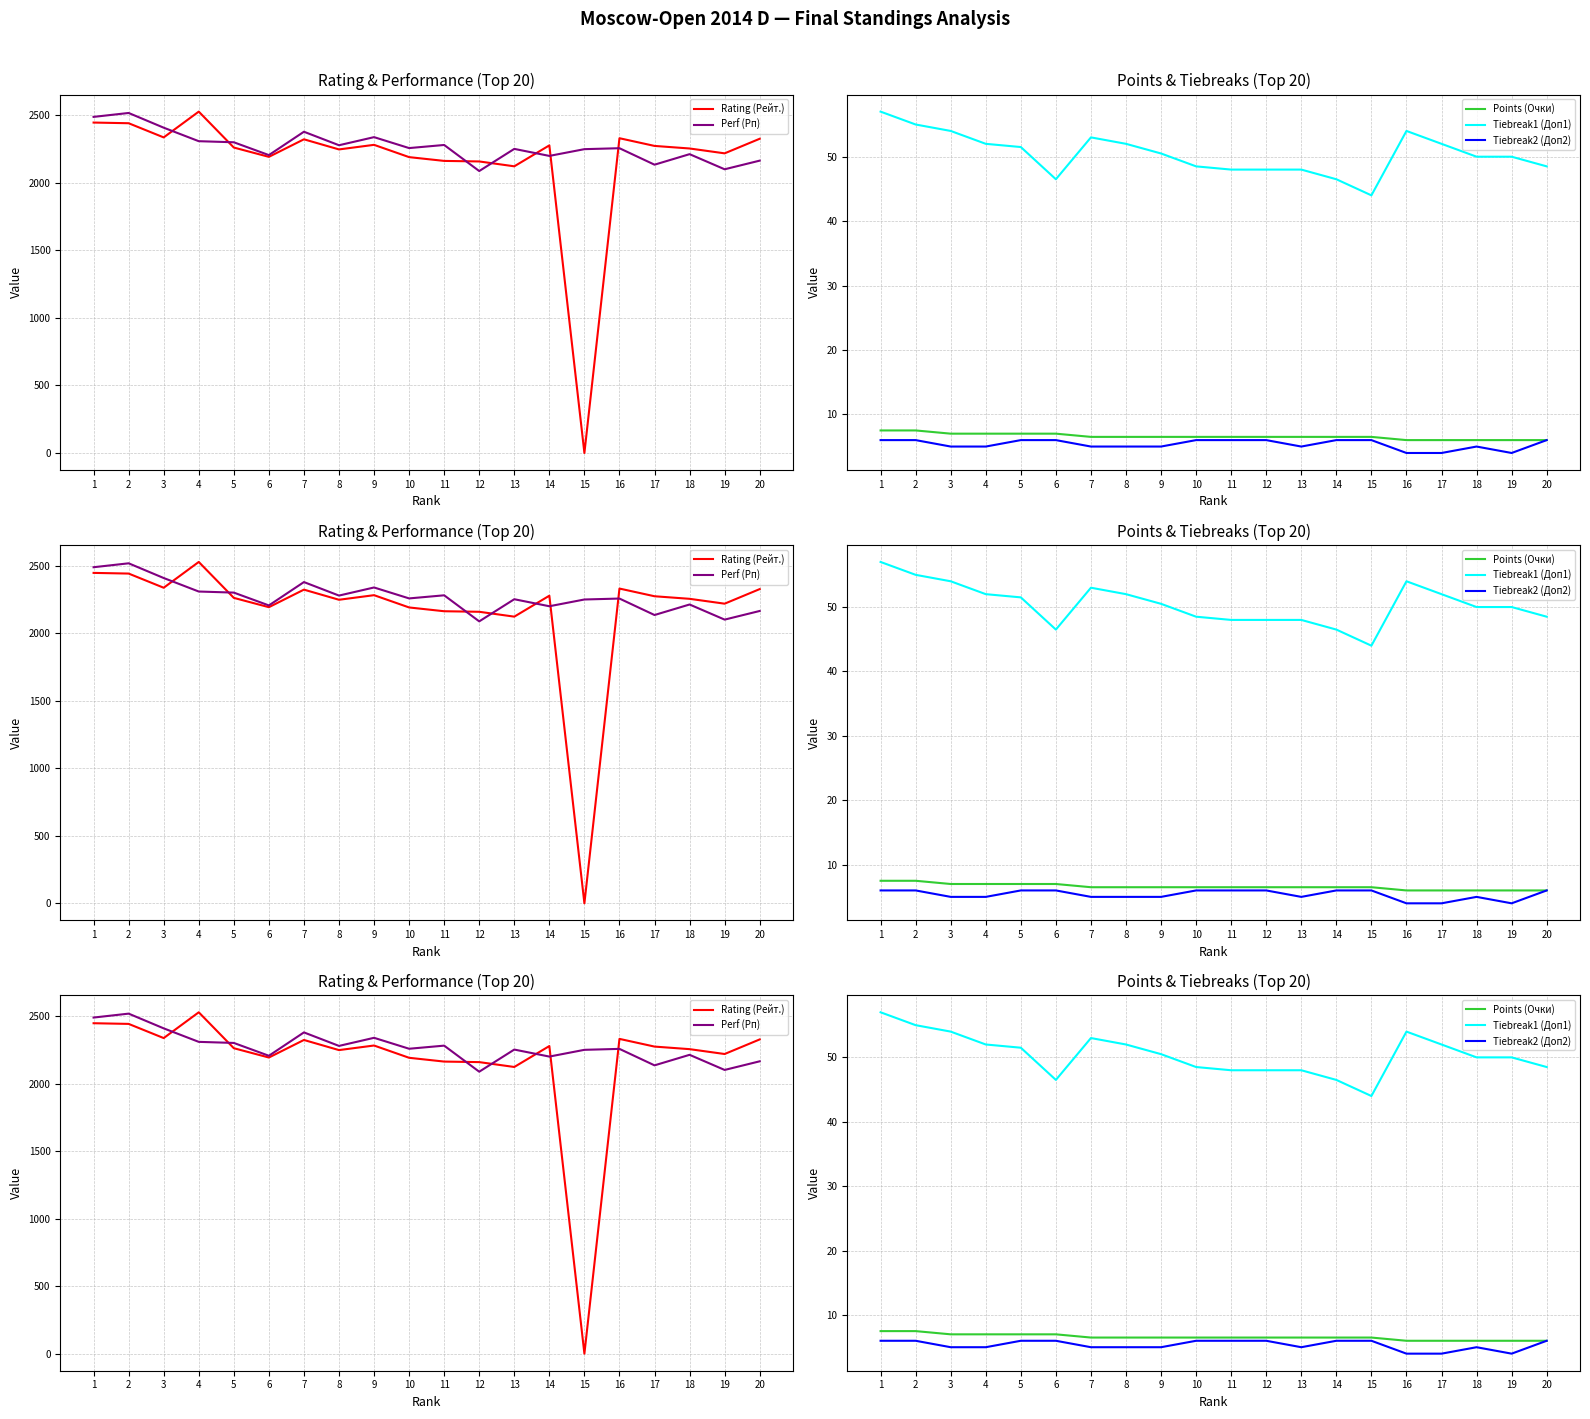

What is the average value of the Tiebreak2 (Доп2) series?

5.3